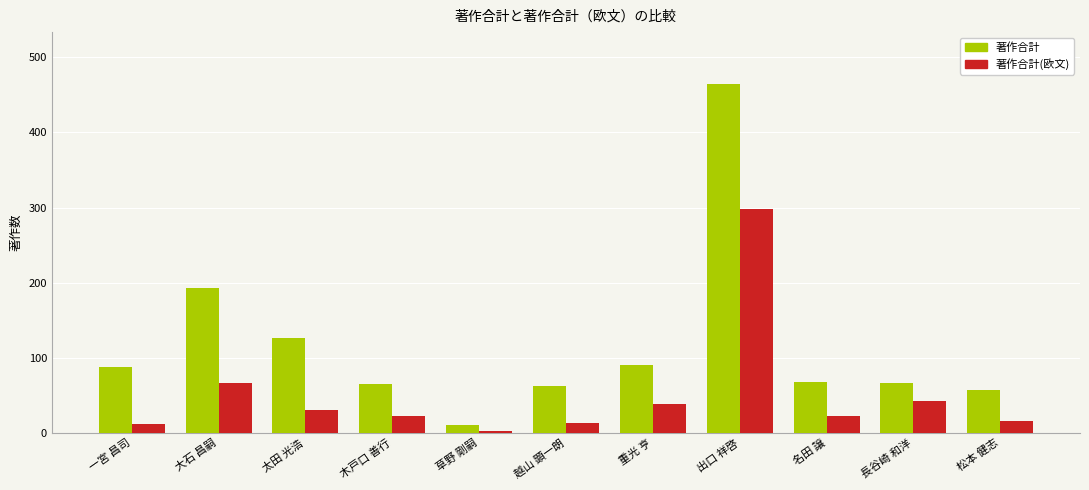

What is the value of the 著作合計 bar at the 8th from the left?

464